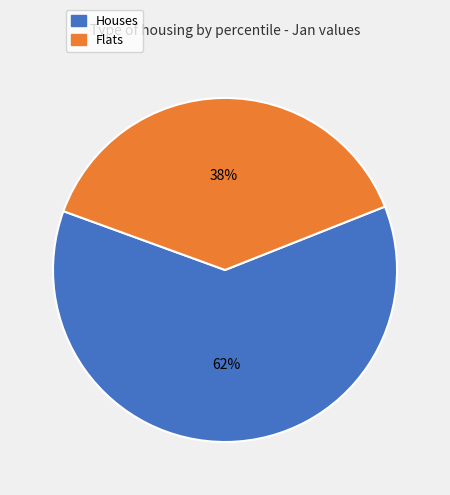

Is there a majority slice in this chart?

Yes